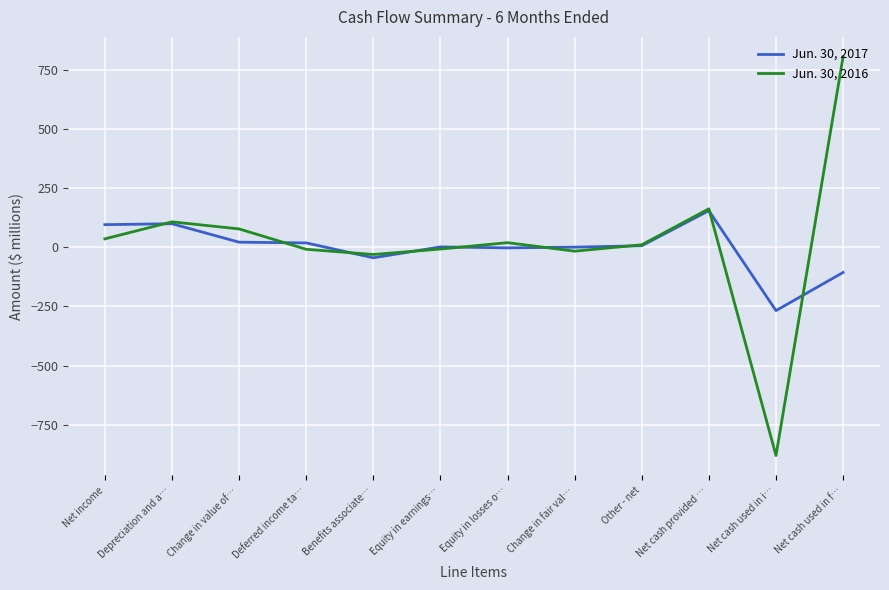

What is the maximum value for Jun. 30, 2017?

154